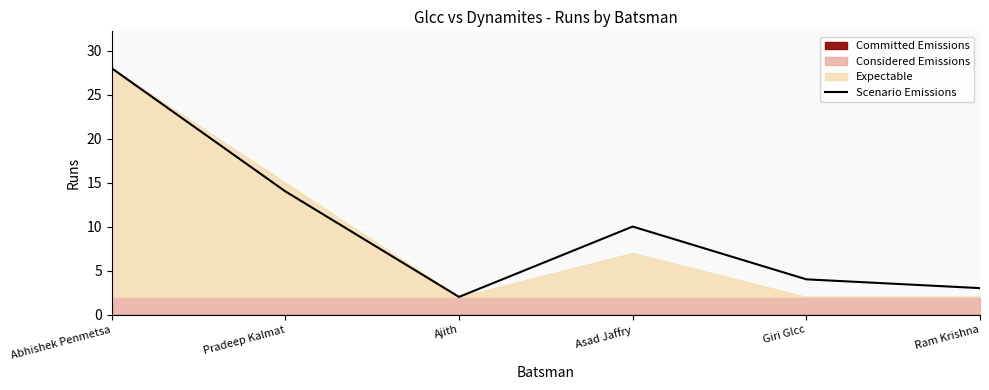

What is the average value?

10